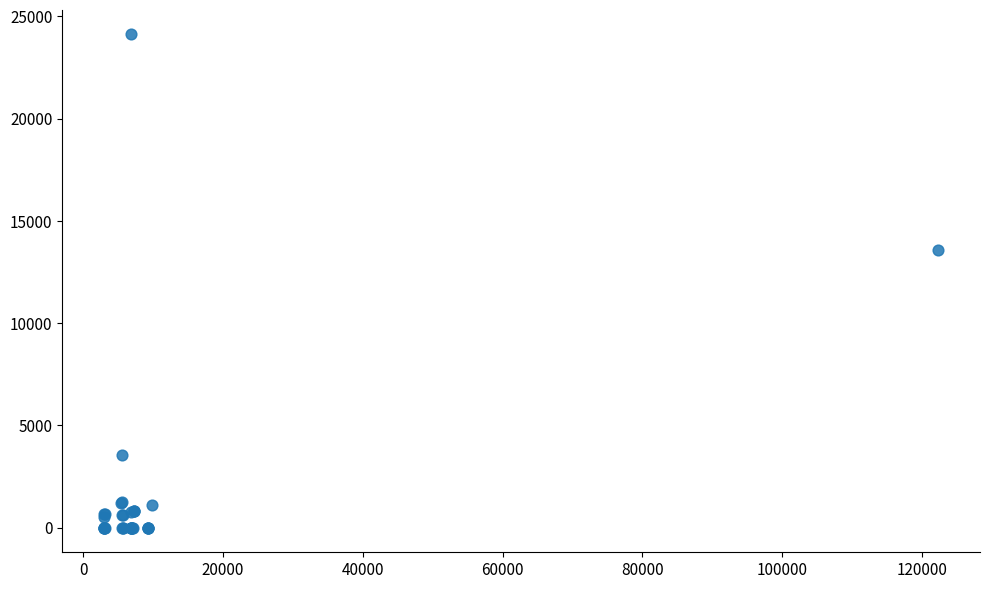

What Y value in the scatter plot is closest to 12060?

13589.8